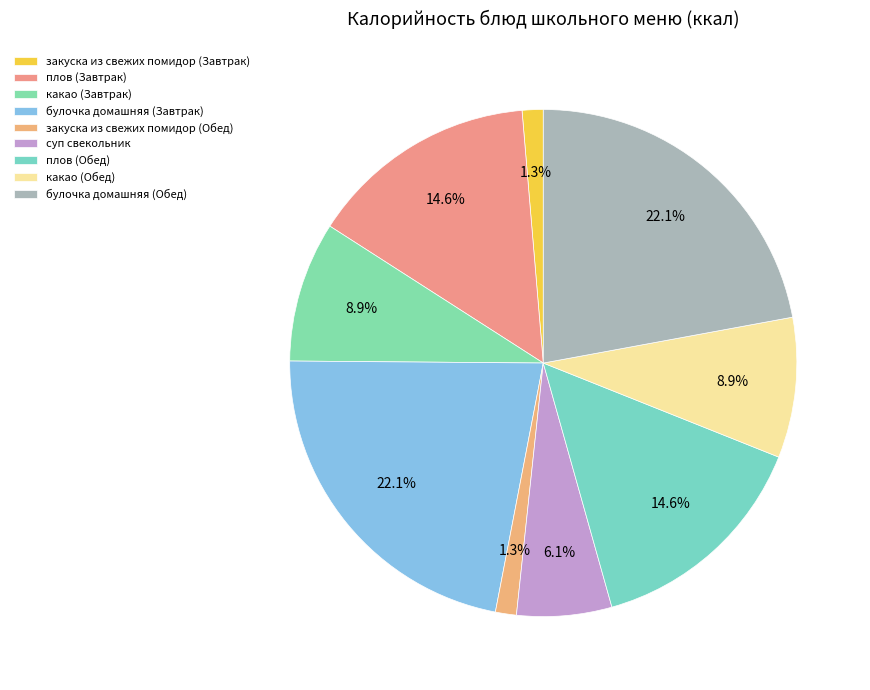

To the nearest percent, what is the average slice percentage?

11%